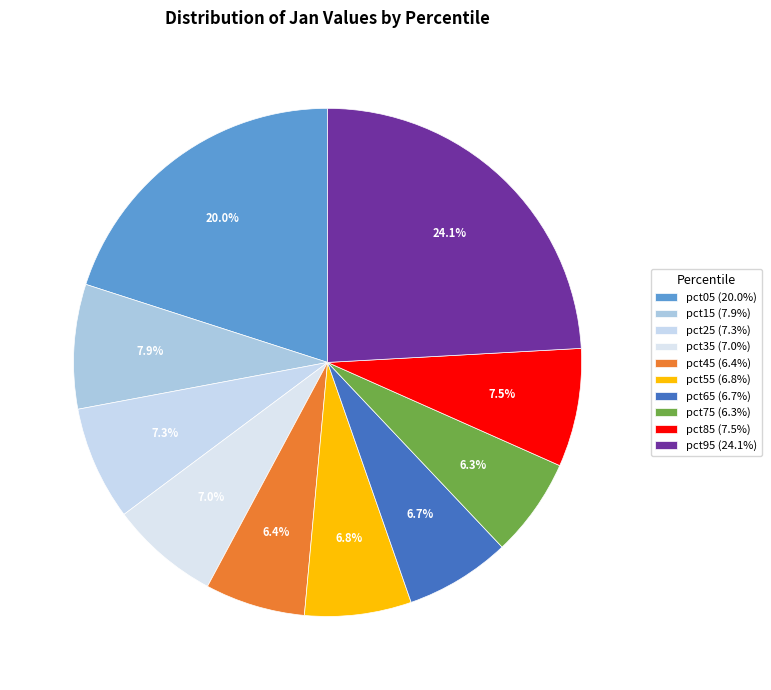

What percentage is the pct45 slice, to the nearest percent?

6%